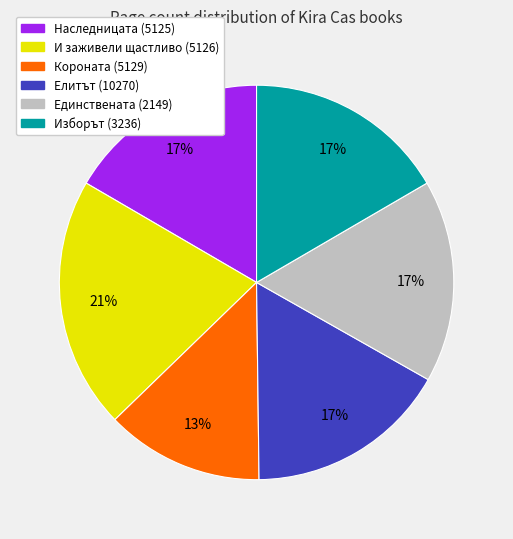

To the nearest percent, what is the average slice percentage?

17%